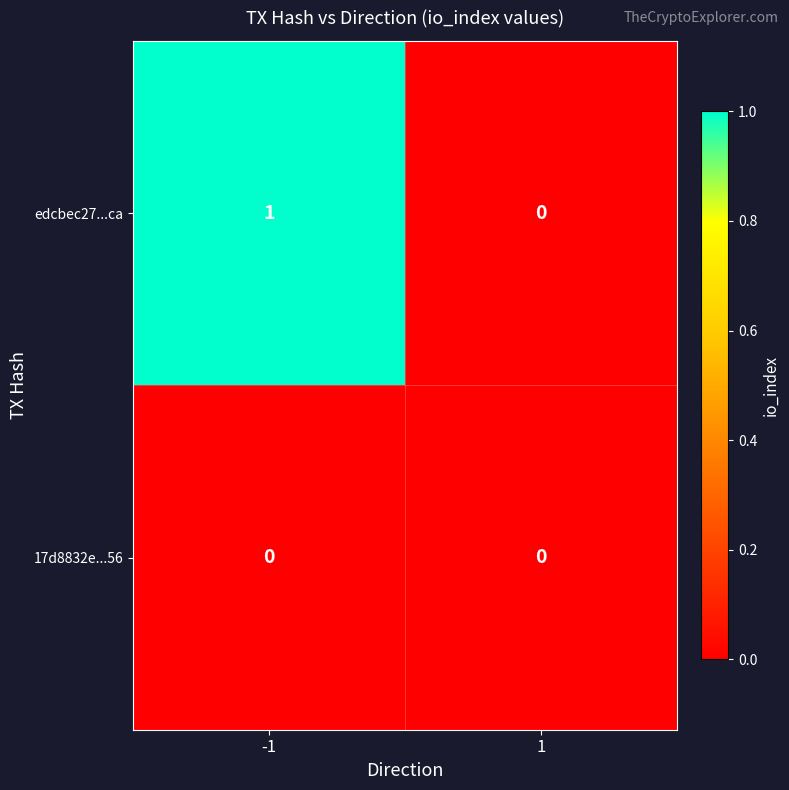

Which series has the widest spread of values?

edcbec27...ca